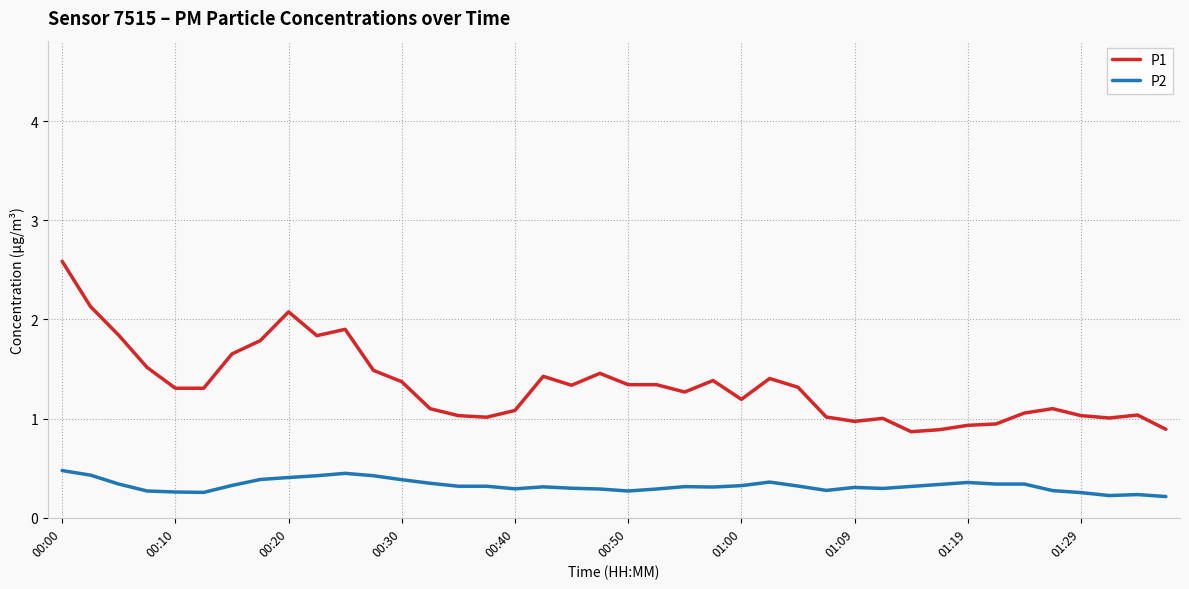

List the series in order of their overall mean, highest first.

P1, P2